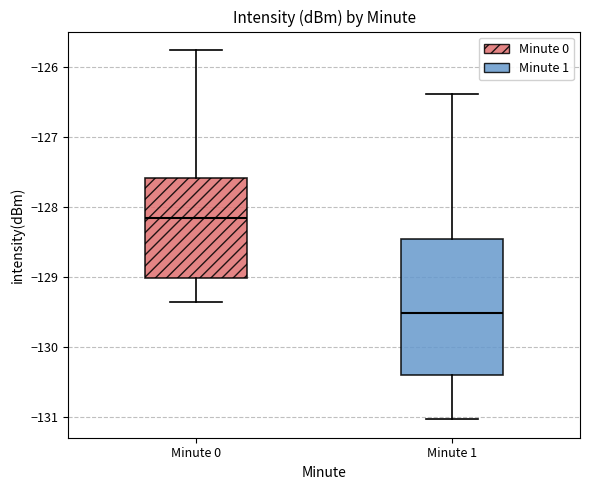

Comparing the boxes themselves (not the whiskers), which one is the tallest?

Minute 1